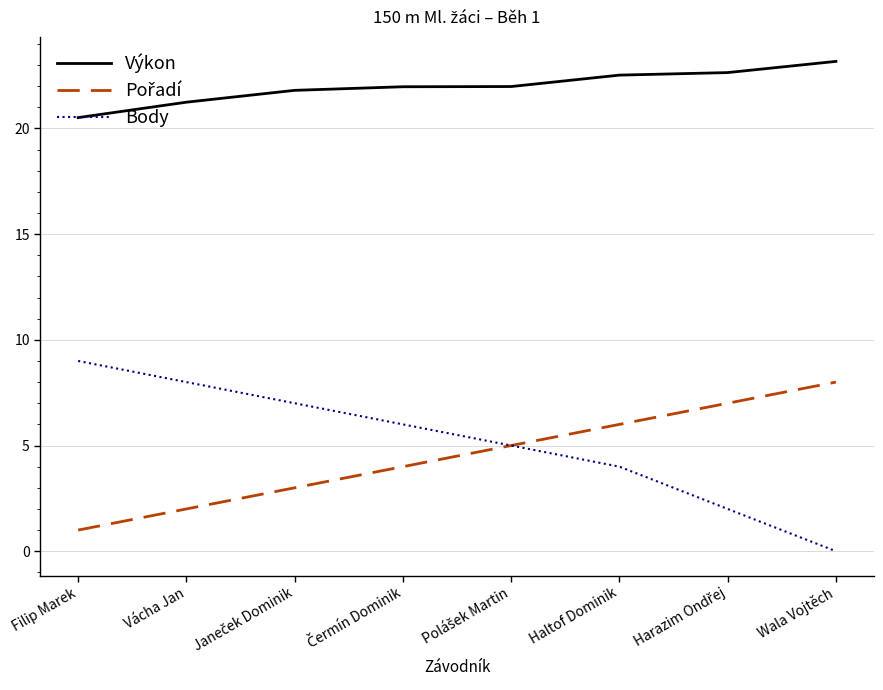

Is this an area chart (filled region under the line)?

No